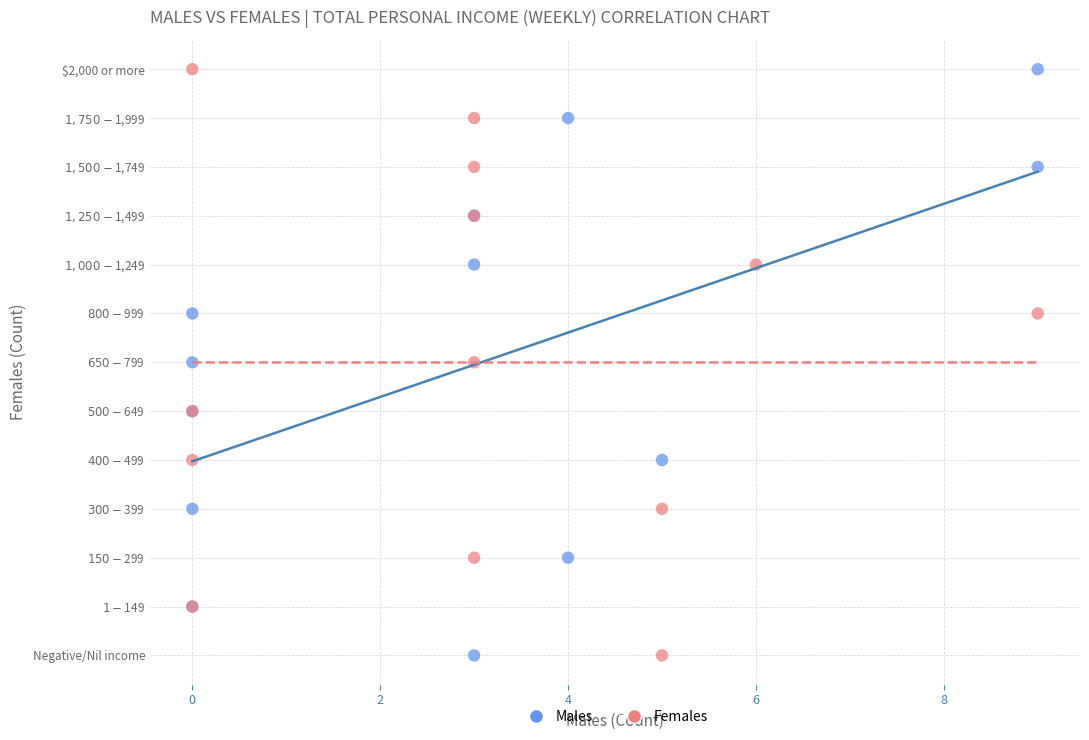

What are all the series names shown in the legend?

Males, Females